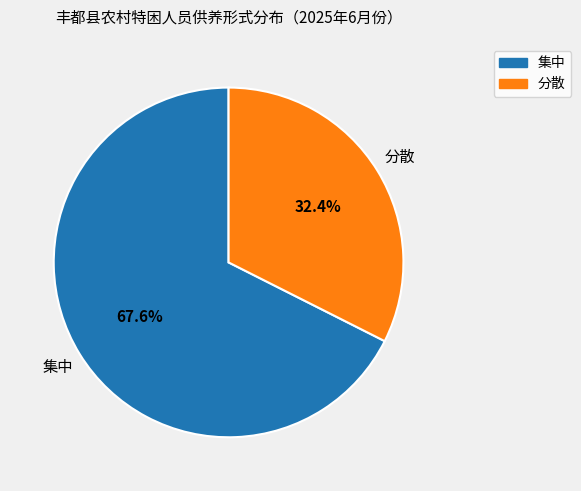

True or false: 分散 accounts for 38% of the total.

False